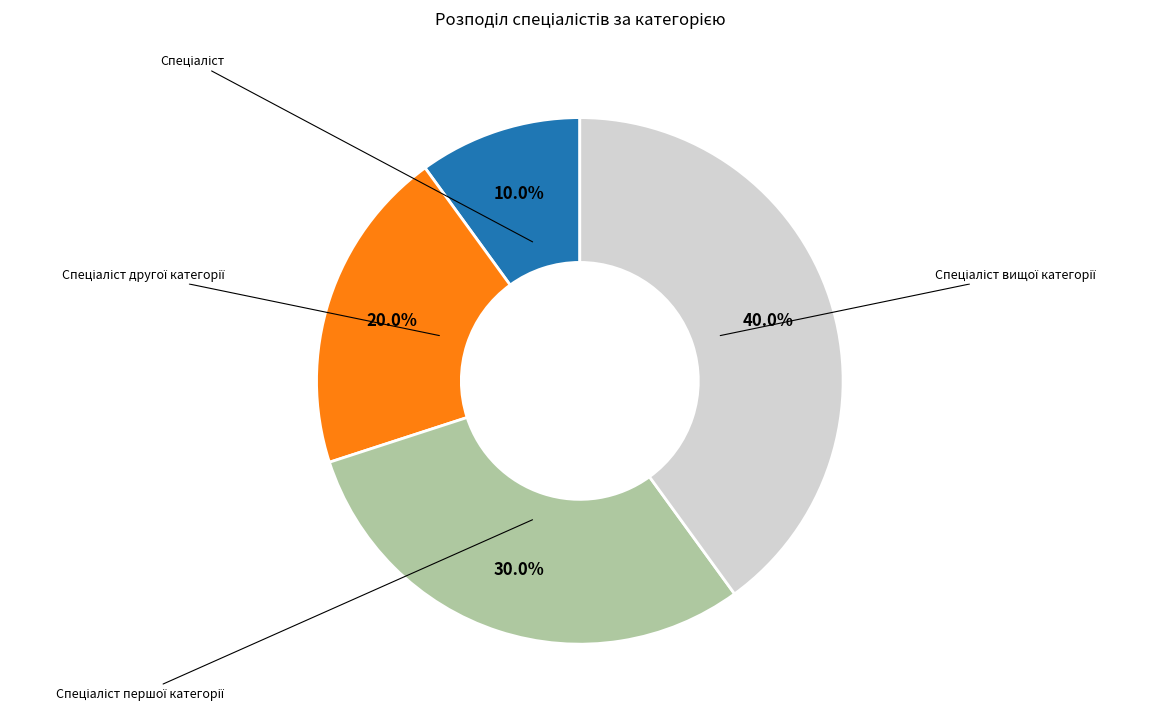

Is there any slice that represents more than half of the pie?

No